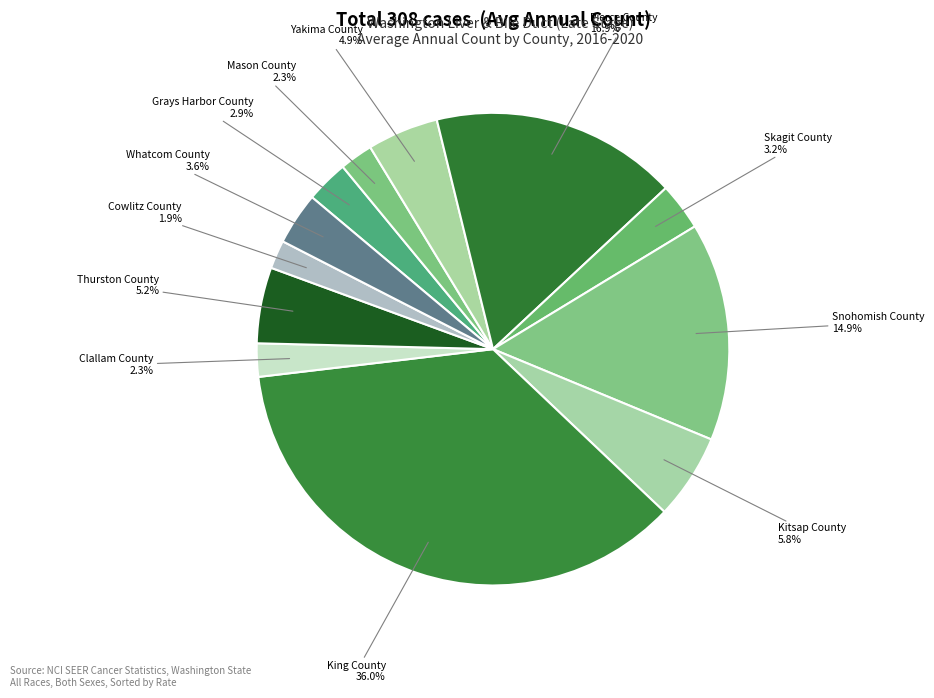

The Pierce County slice represents 9% of the pie. True or false?

False